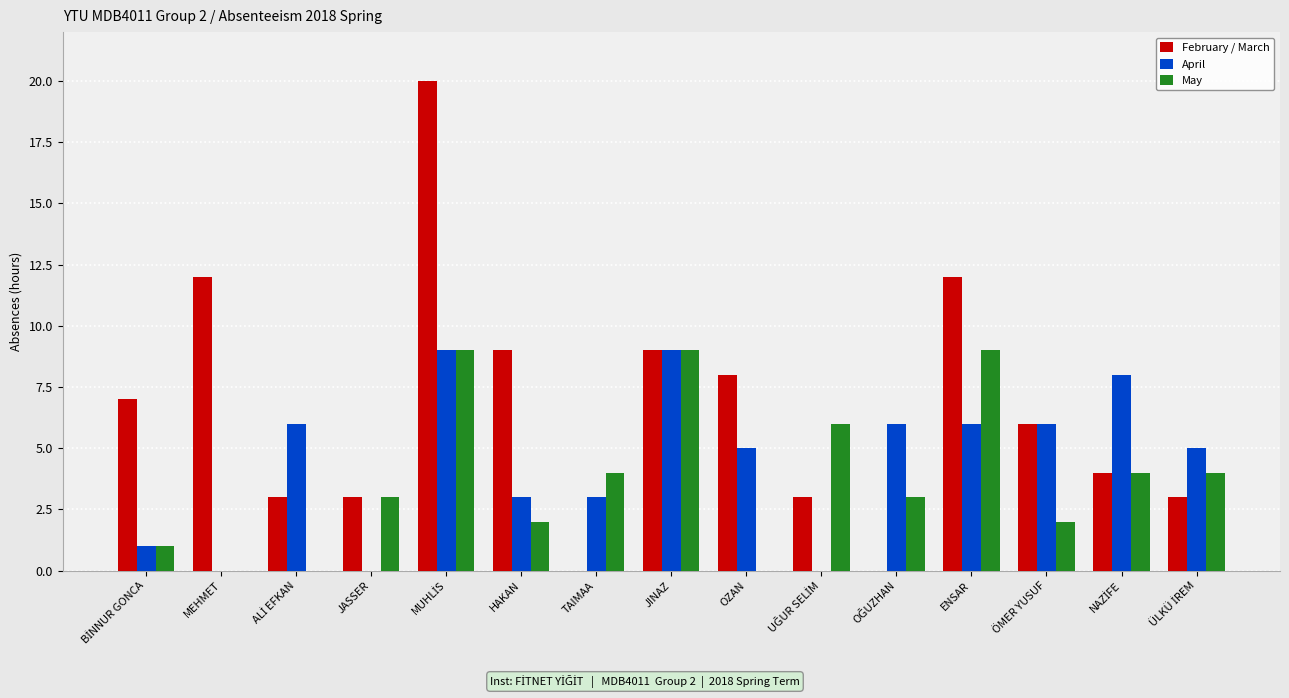

What is the highest value of the April series?

9